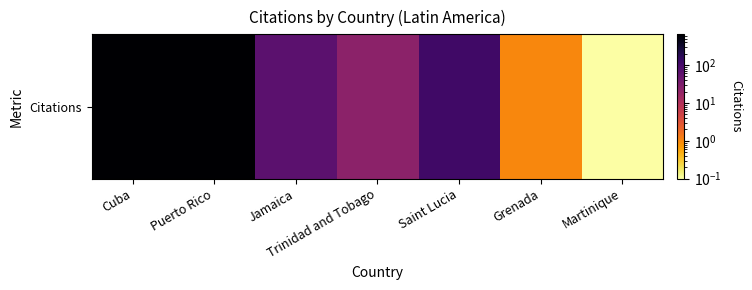

How many categories are shown in the chart?

7